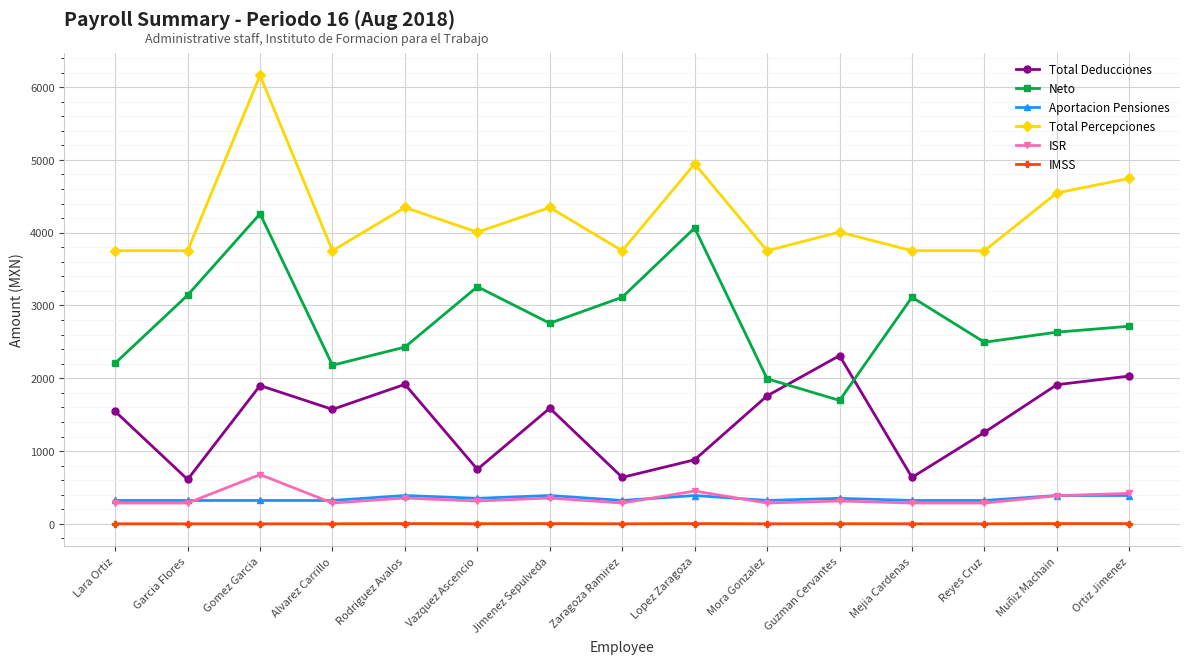

Is this an area chart (filled region under the line)?

No